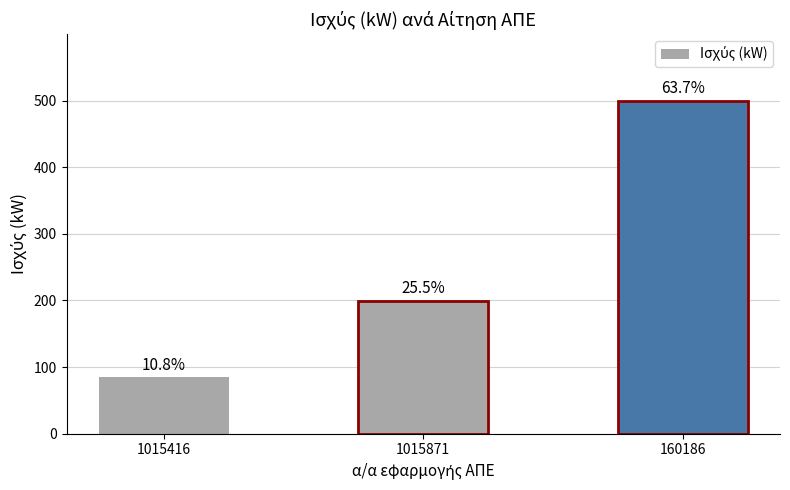

The chart shows a value of 297.9 at 160186. True or false?

False